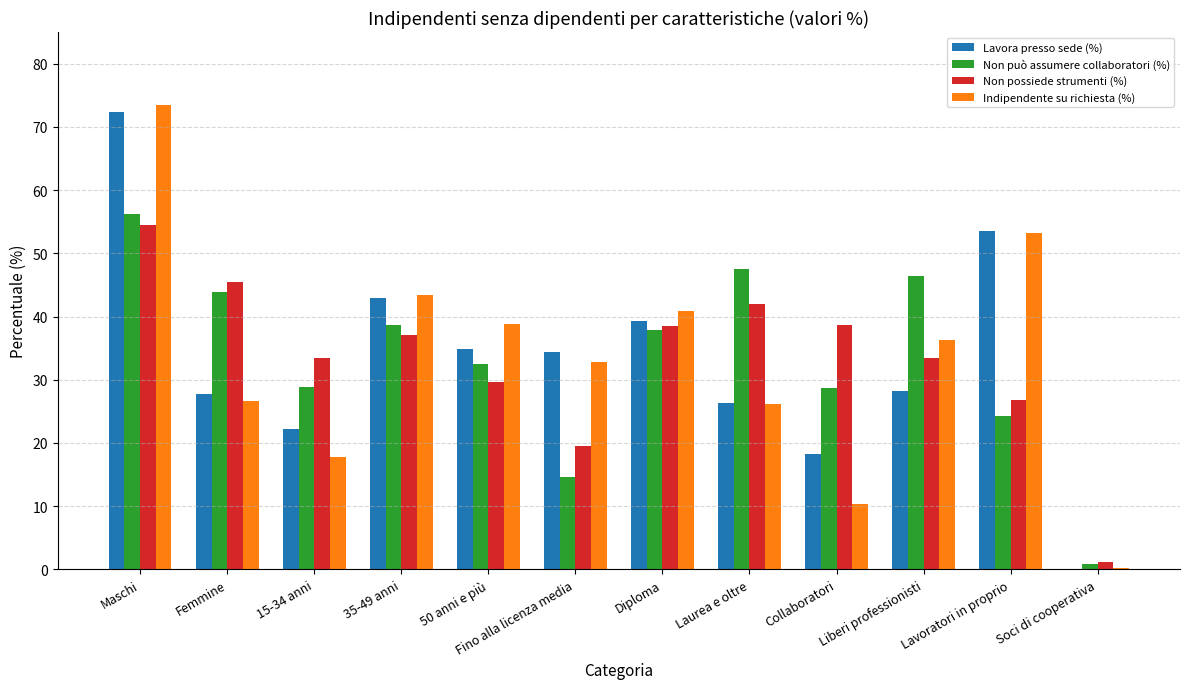

What is the sum of all Non possiede strumenti (%) values?

400.0